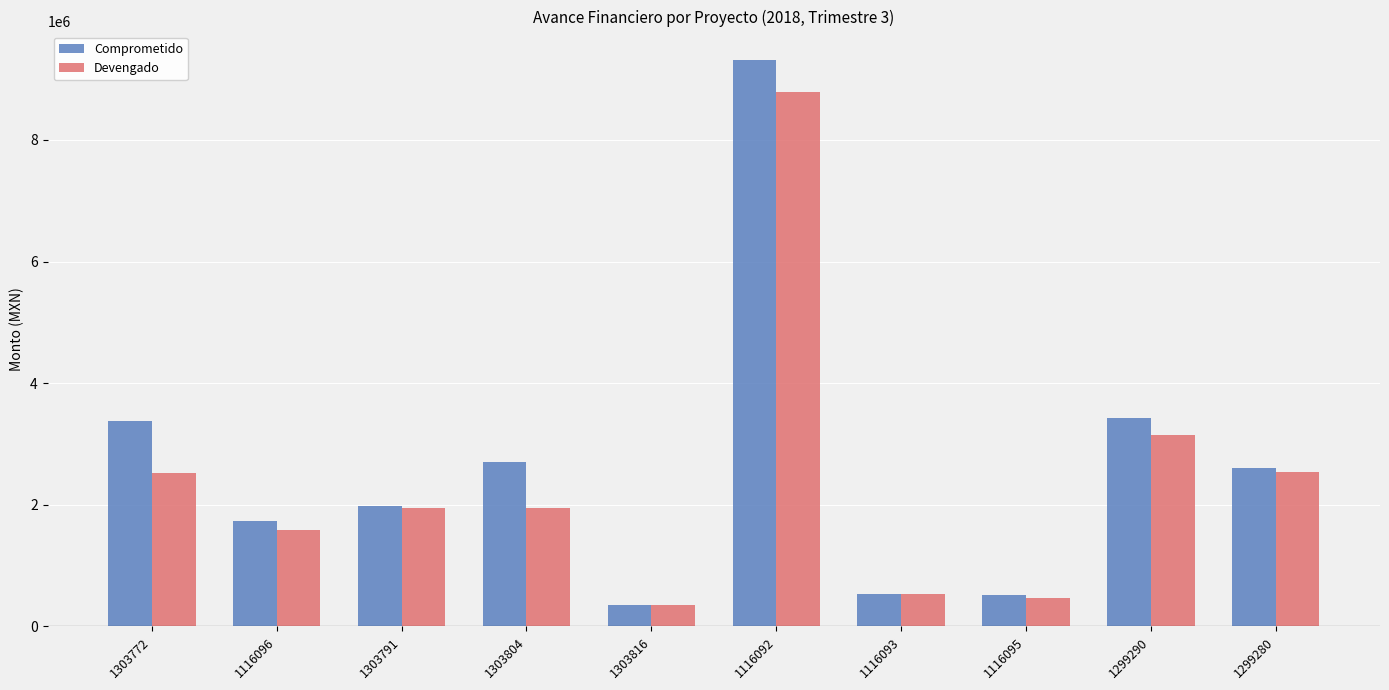

Between 1303772 and 1116096, which series saw the biggest shift?

Comprometido